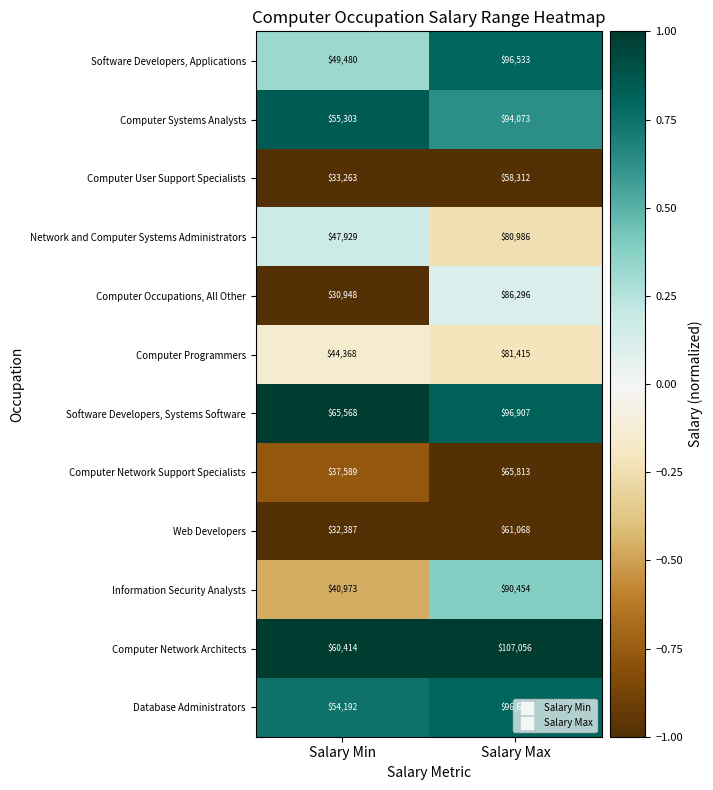

Rank the series by their maximum value, from highest to lowest.

Computer Network Architects, Software Developers, Systems Software, Database Administrators, Software Developers, Applications, Computer Systems Analysts, Information Security Analysts, Computer Occupations, All Other, Computer Programmers, Network and Computer Systems Administrators, Computer Network Support Specialists, Web Developers, Computer User Support Specialists